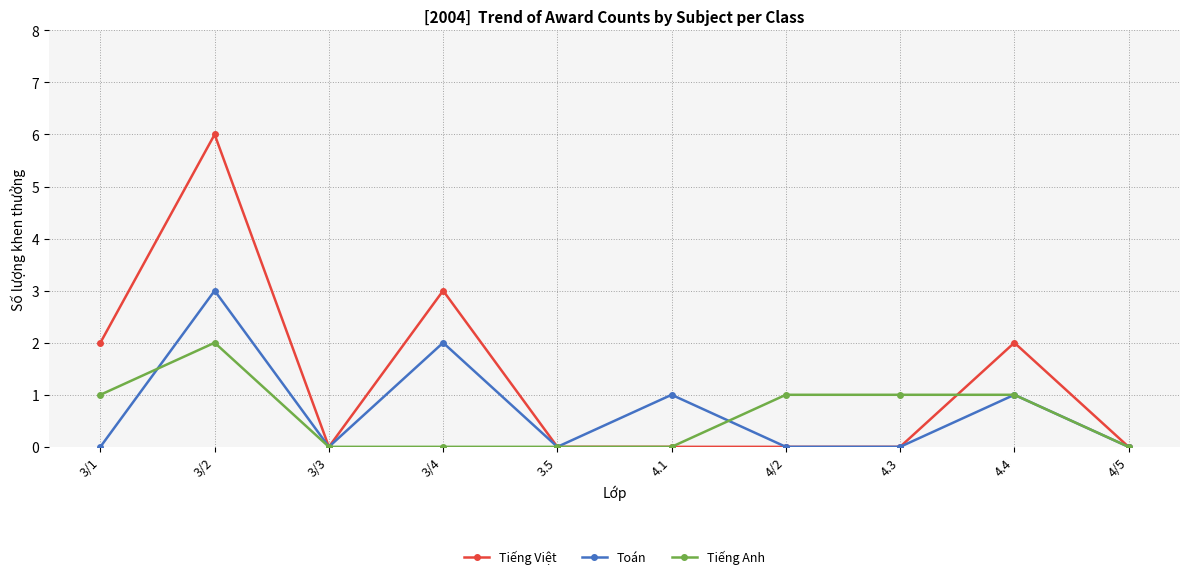

At which category is the sum across all series the highest?

3/2